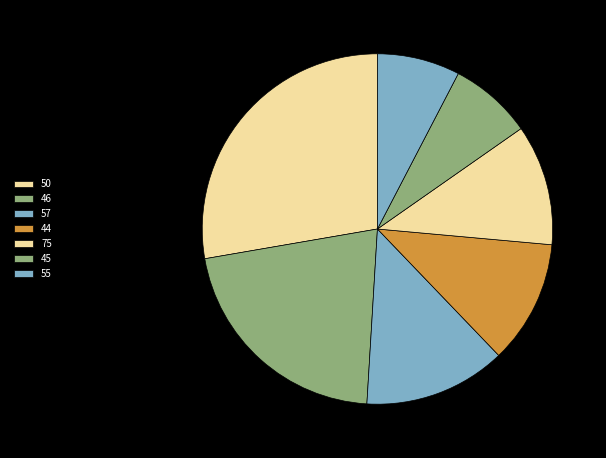

How many slices are in this pie chart?

7